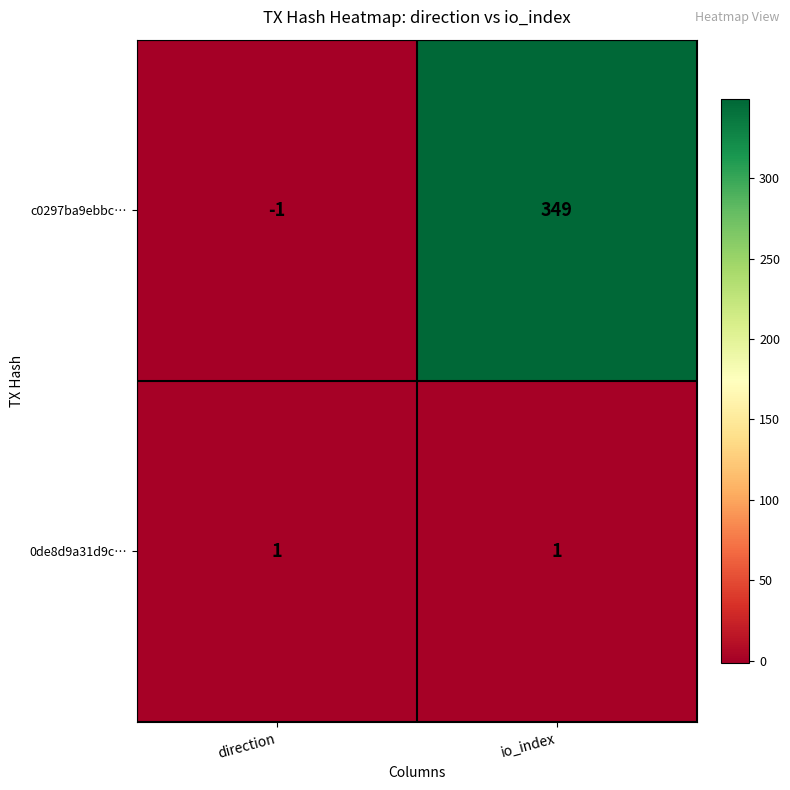

What is the average value of the c0297ba9ebbc… series?

174